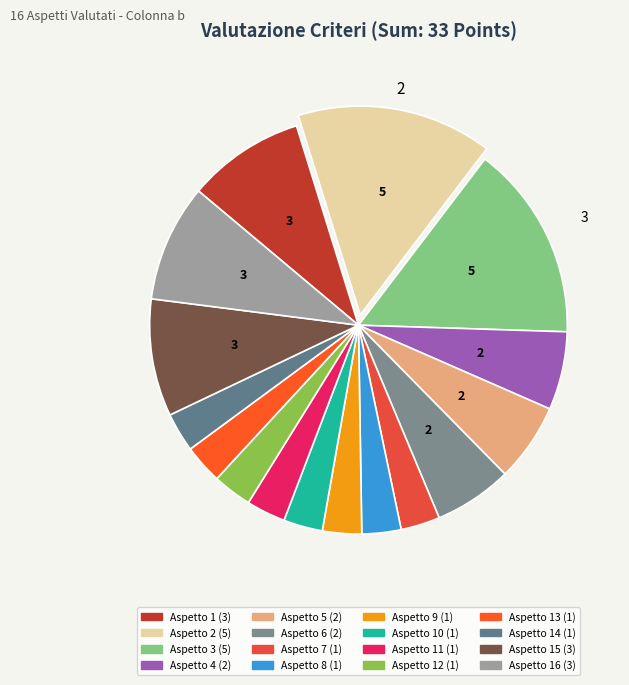

Rank the categories by value from lowest to highest.

7, 8, 9, 10, 11, 12, 13, 14, 4, 5, 6, 1, 15, 16, 2, 3